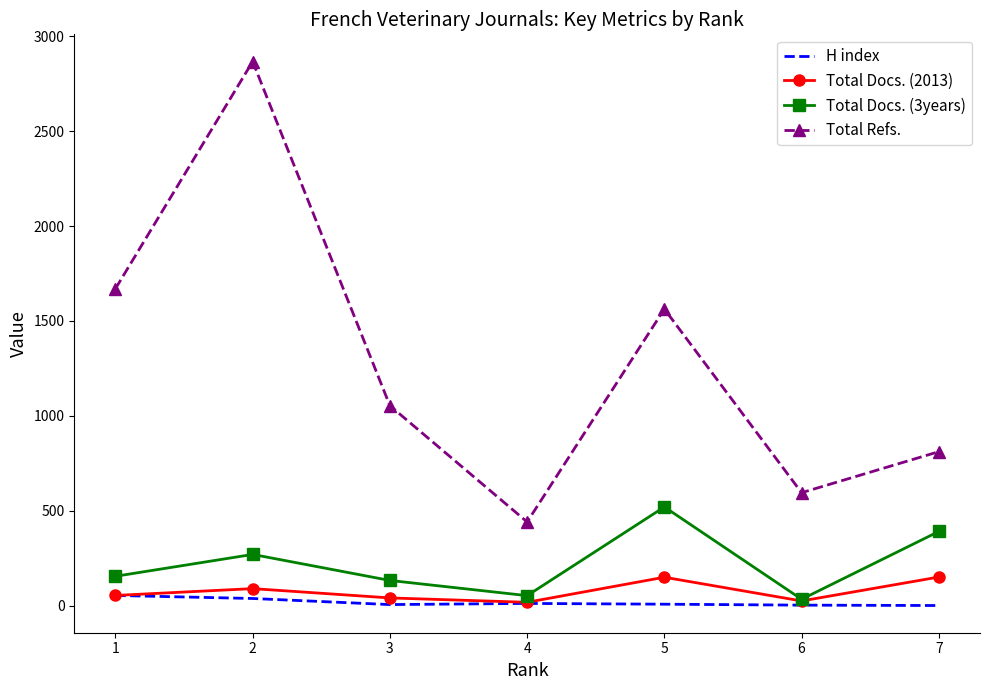

The value of Total Docs. (3years) at 7 is 392. True or false?

True